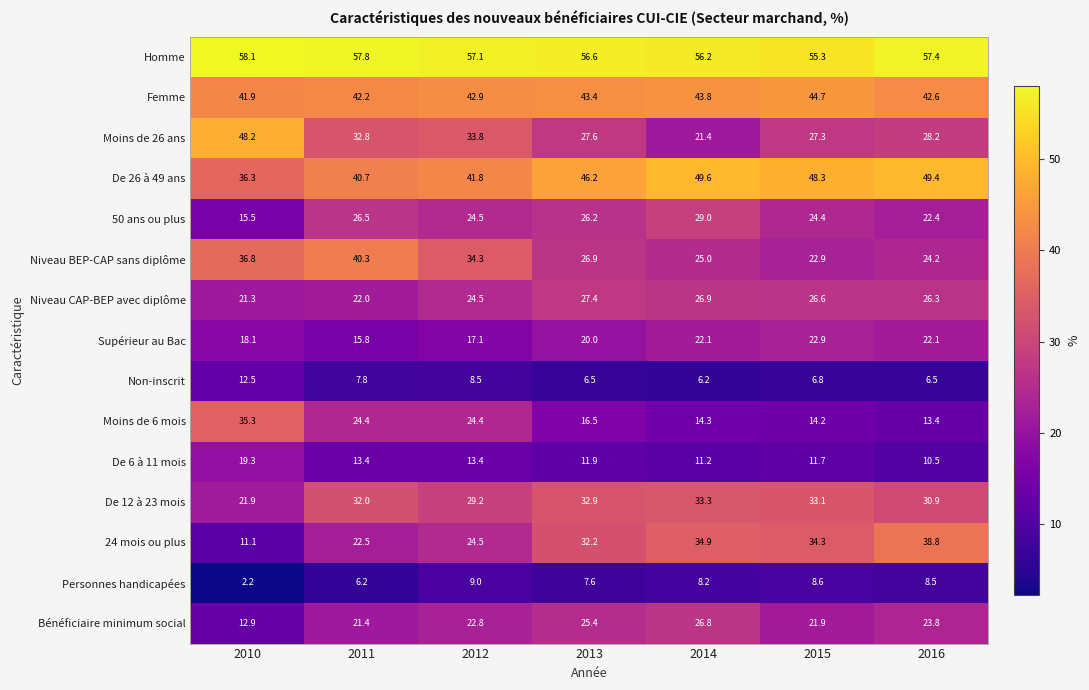

Is the value of Moins de 6 mois at 2014 greater than the value of De 26 à 49 ans at 2016?

No